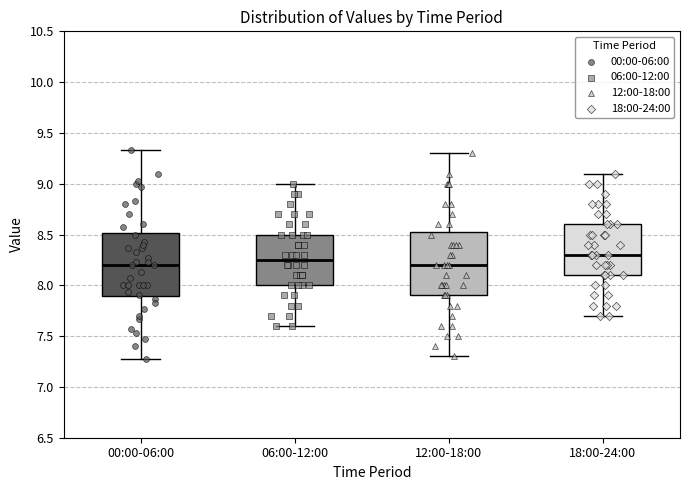

Reading left to right, transcribe this box plot: for each box, give where its median line is, the range the box spans, and where its two whiskers end, as read against the y-axis. The values are not printed on the chart, so give them approximately, as read against the axis.

00:00-06:00: median 8.20, box 7.90 to 8.50, whiskers 7.25 to 9.35
06:00-12:00: median 8.25, box 8.00 to 8.50, whiskers 7.60 to 9.00
12:00-18:00: median 8.20, box 7.90 to 8.55, whiskers 7.30 to 9.30
18:00-24:00: median 8.30, box 8.10 to 8.60, whiskers 7.70 to 9.10